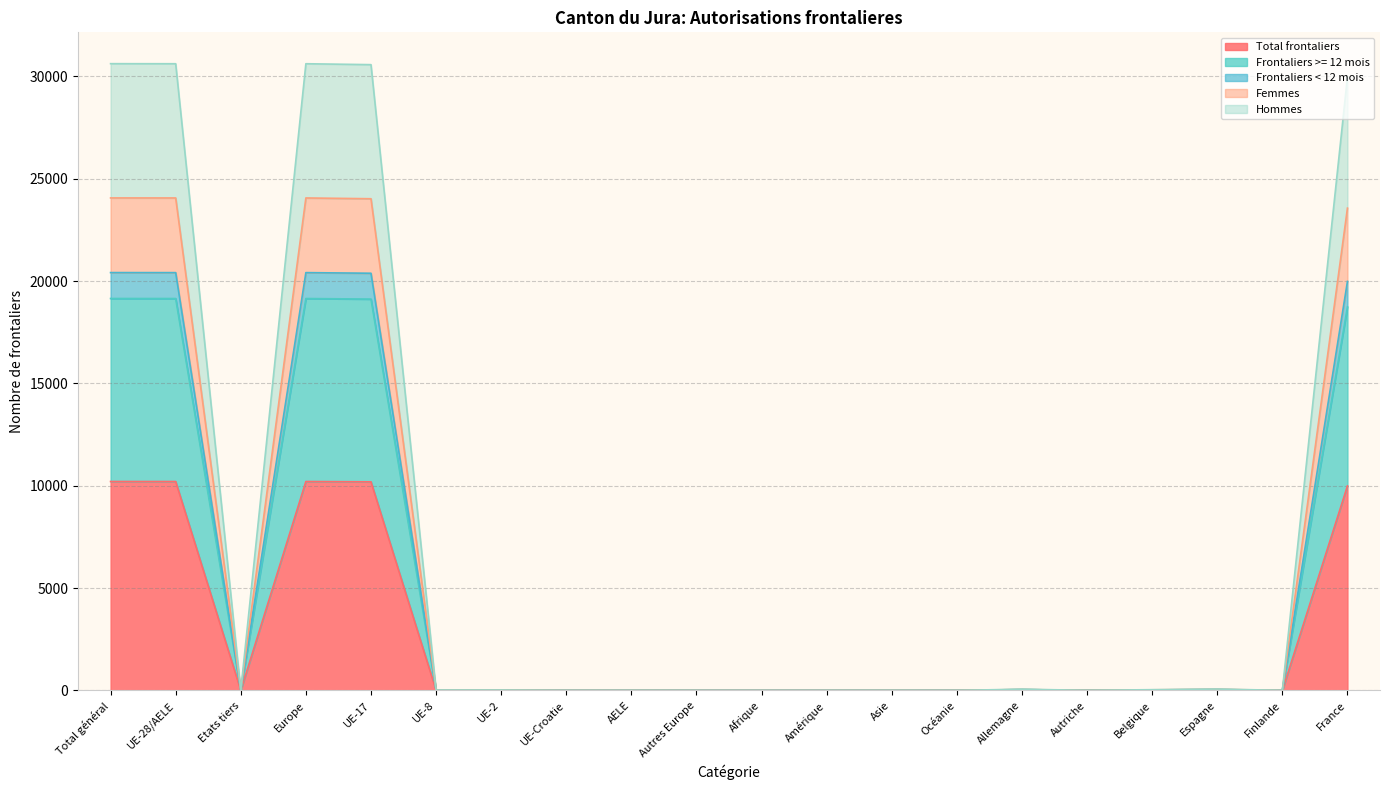

What is the maximum value for Total frontaliers?

10207